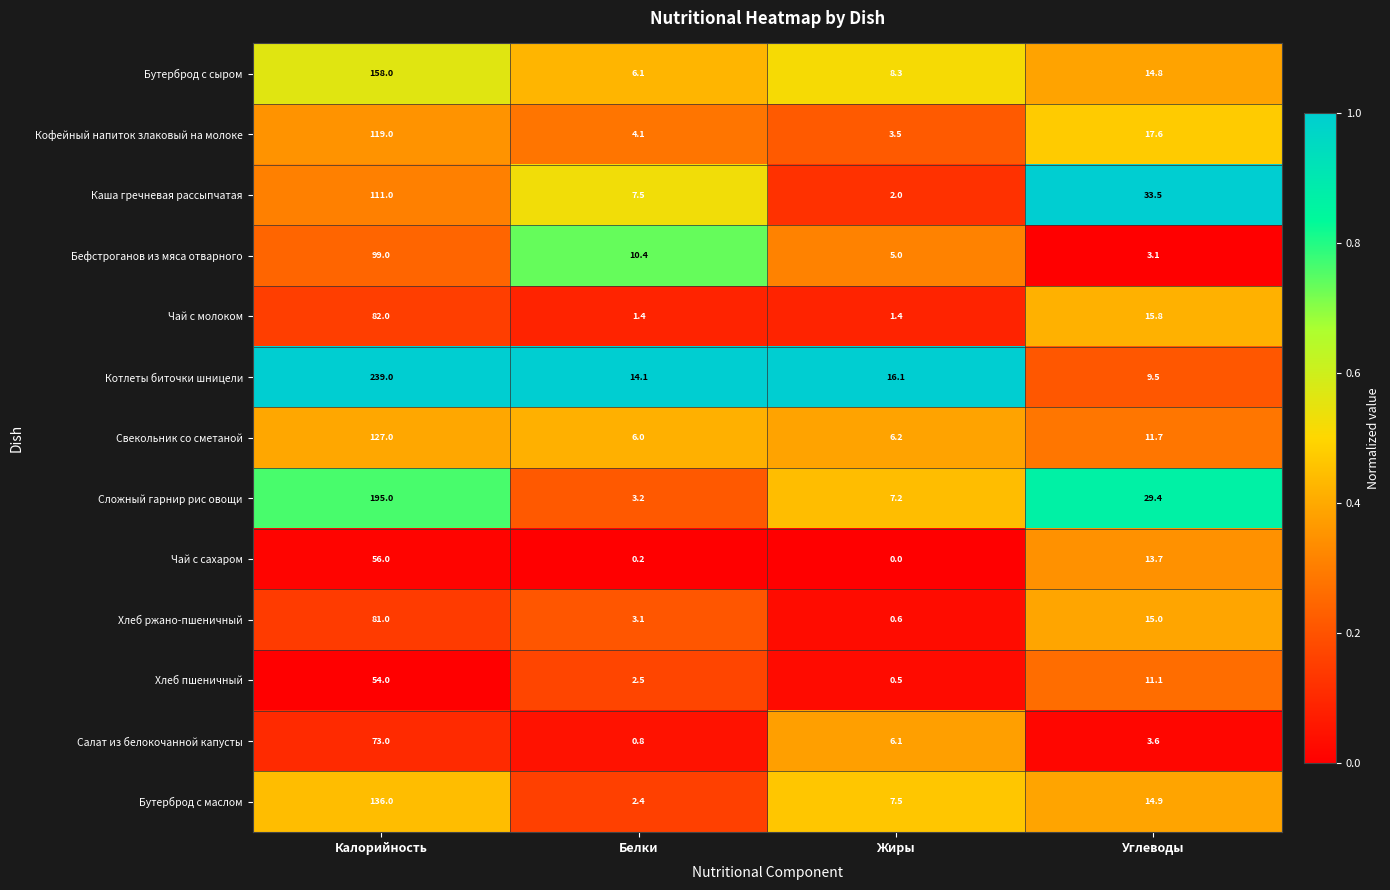

Where does the Чай с молоком series first go above 15?

Калорийность